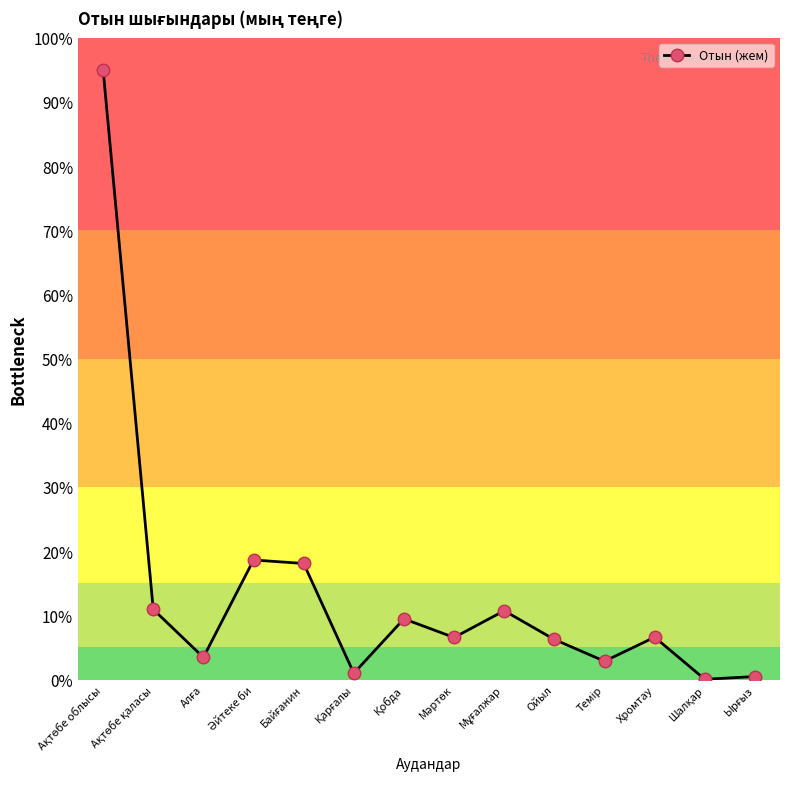

True or false: there are more than 1 points higher than both neighbors.

True